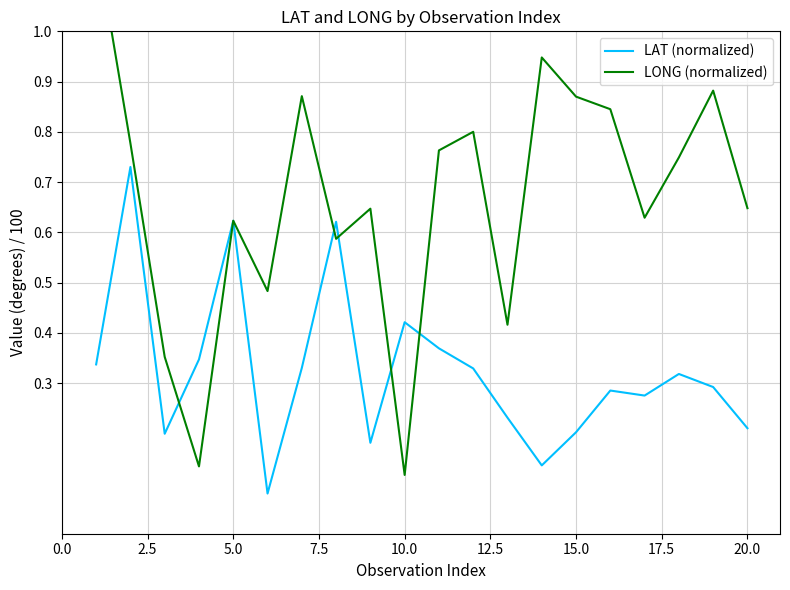

Between 7.5 and 0.0, which is larger?

7.5